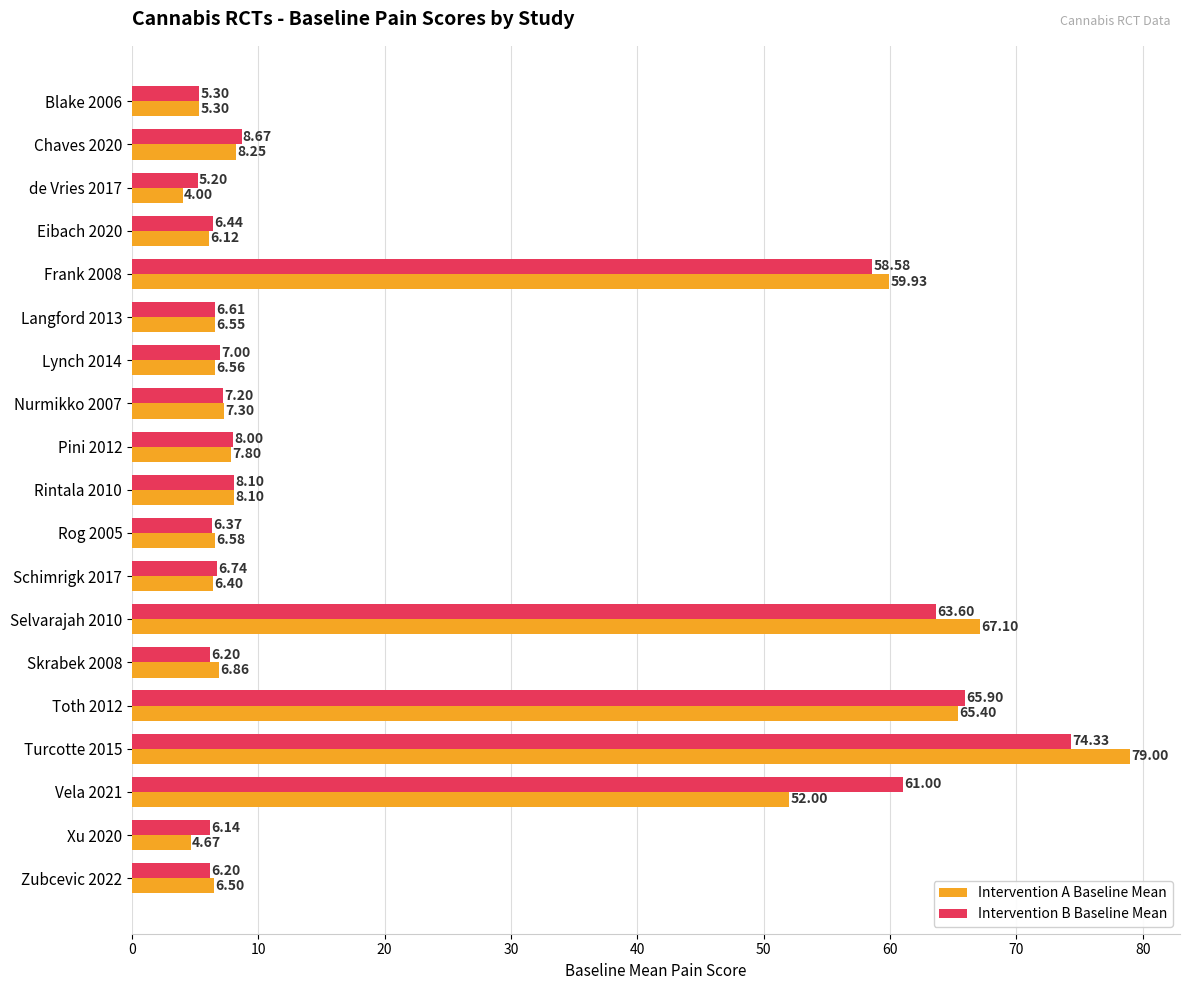

What is the sum of all Intervention A Baseline Mean values?

414.4